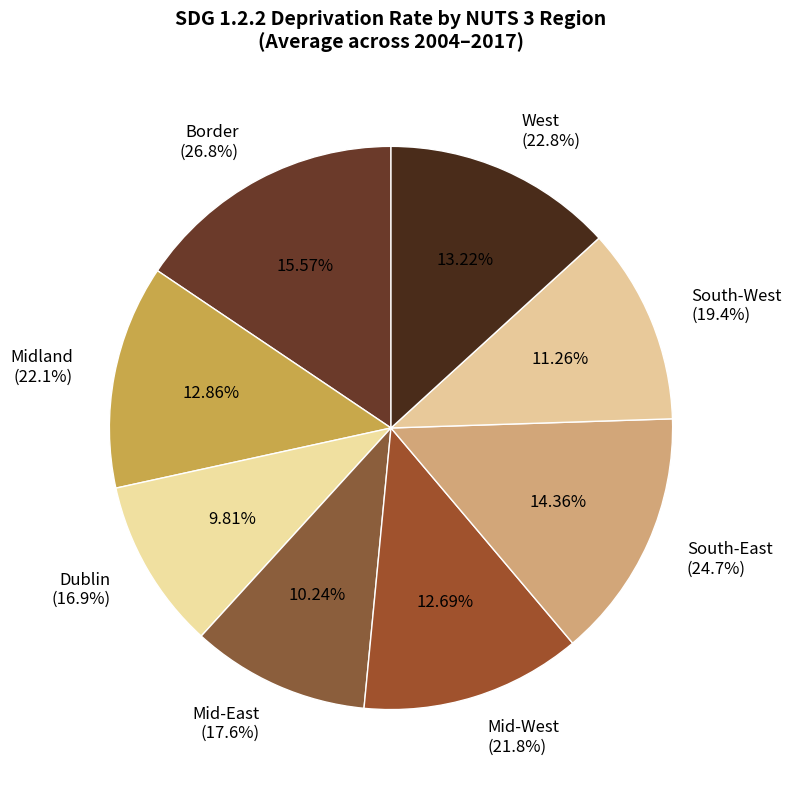

Count the number of slices in the pie.

8